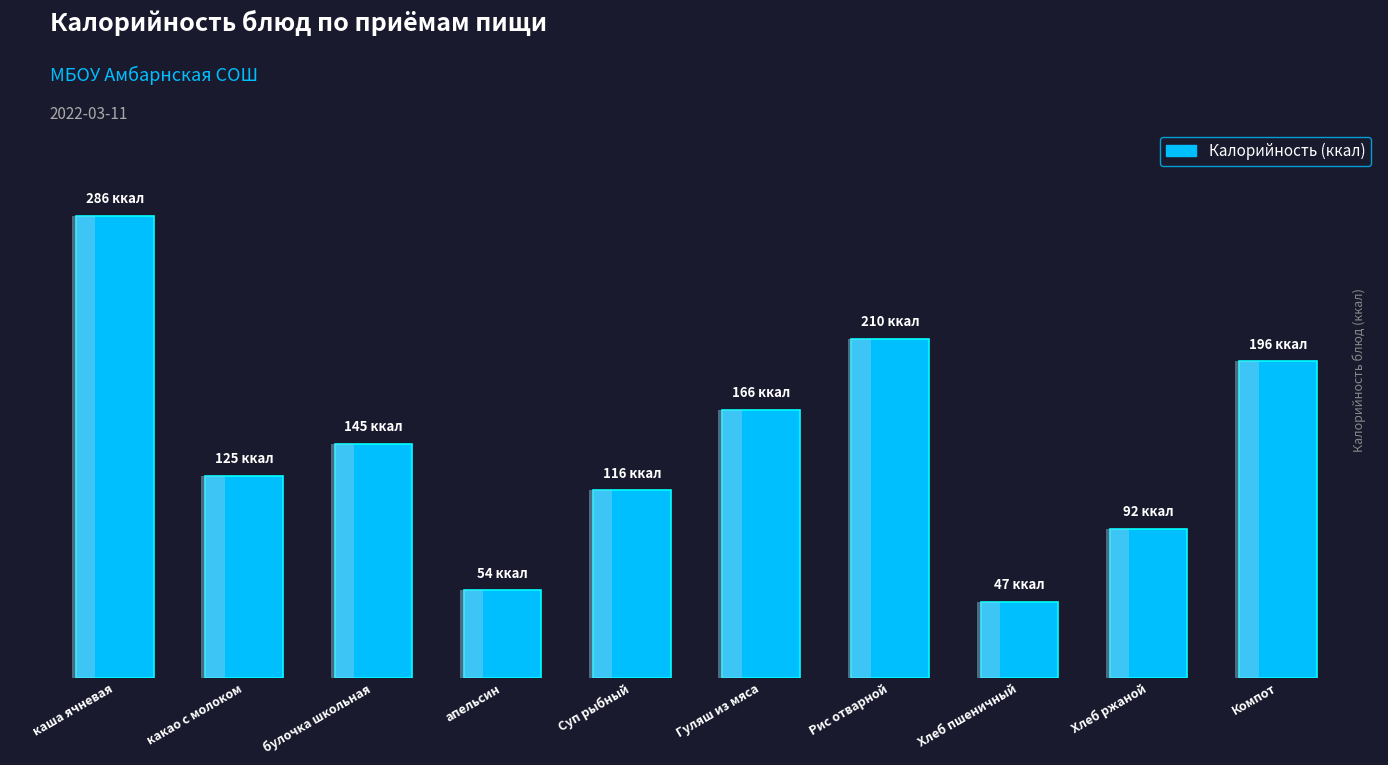

The value at Хлеб пшеничный is 47.0. True or false?

True